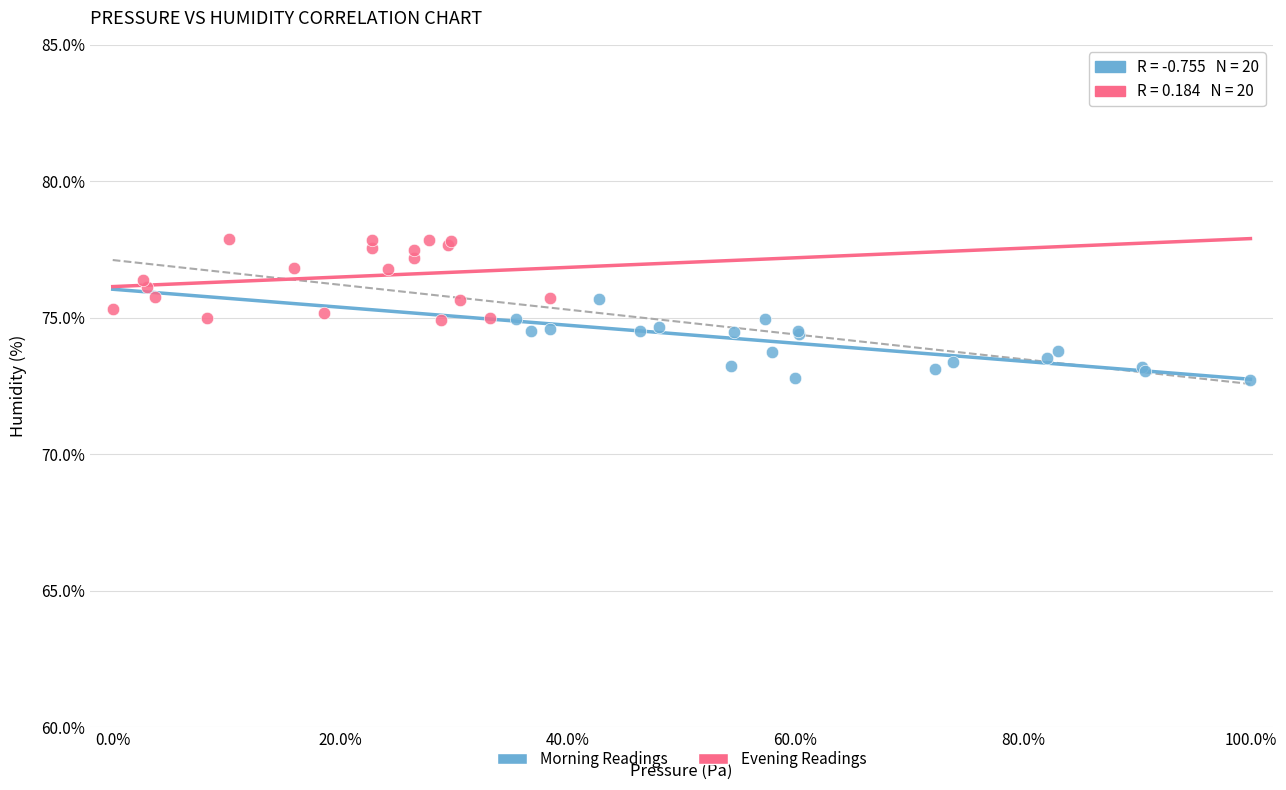

Which series contains the lowest Y value?

Morning Readings